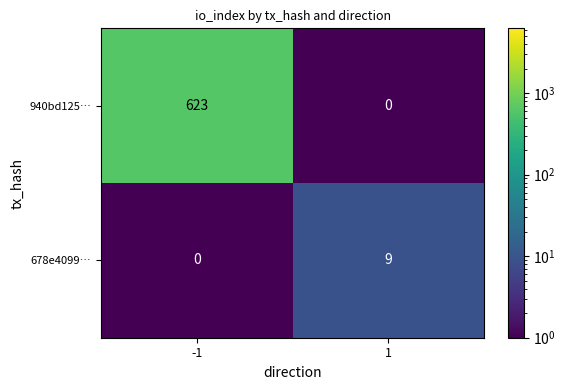

Which series has the largest total across all categories?

940bd125…